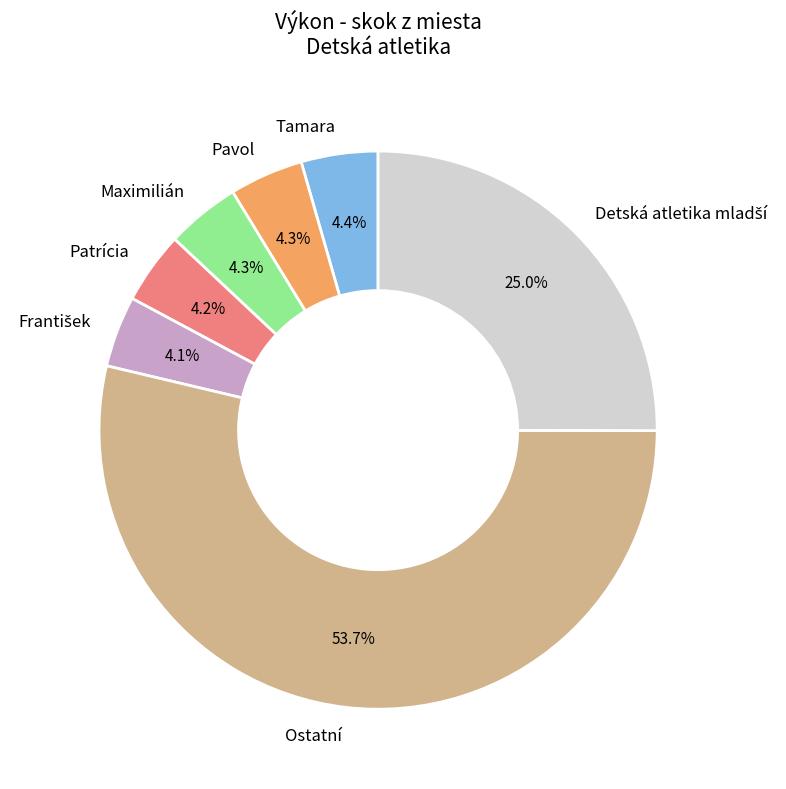

Which slice represents more than half of the pie?

Ostatní